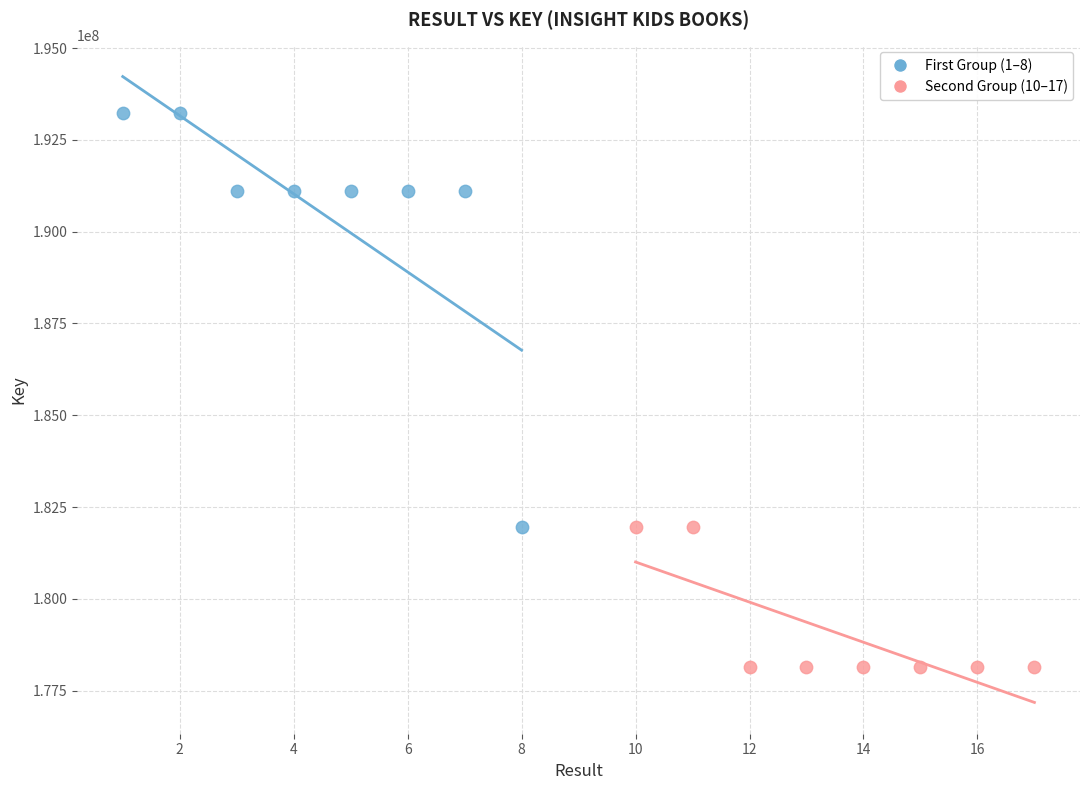

What are all the series names shown in the legend?

First Group (1–8), Second Group (10–17)